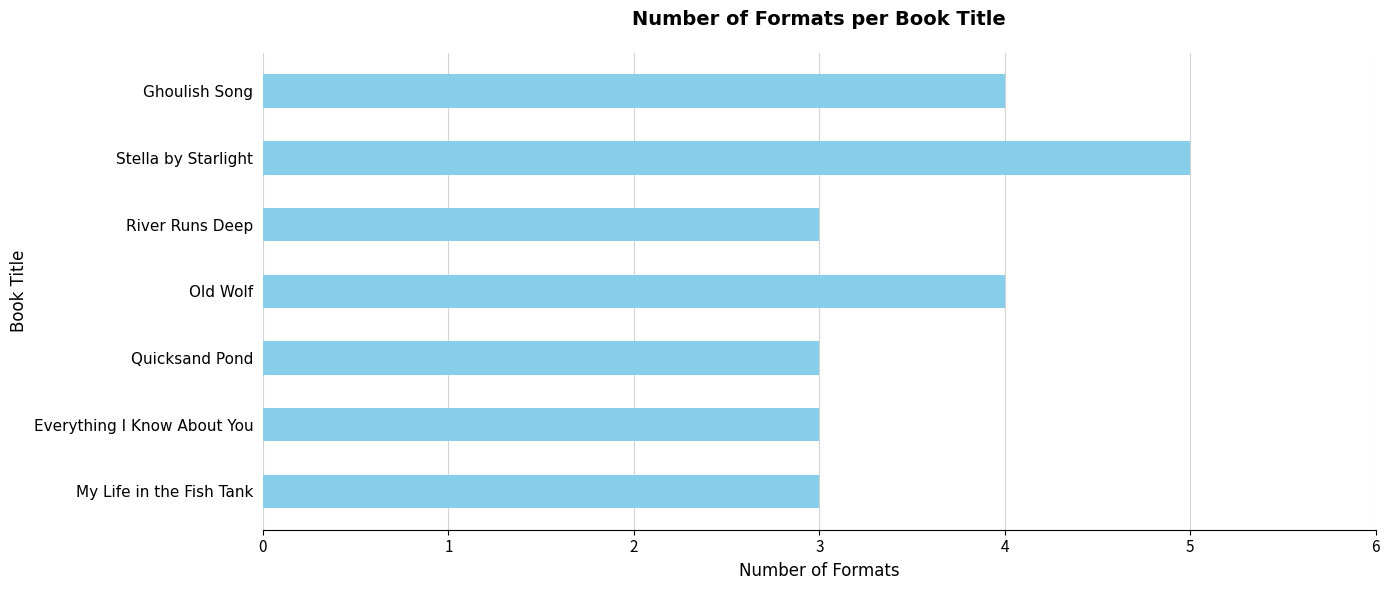

What is the maximum value shown in the chart?

5